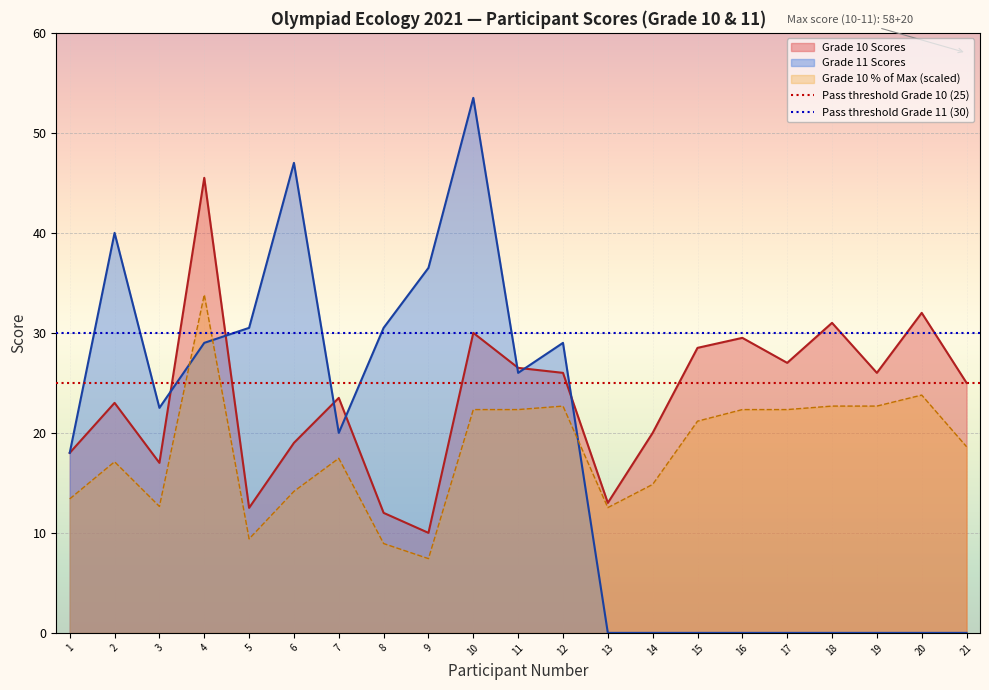

What is the lowest value of the Grade 10 % of Max (scaled) series?

7.4